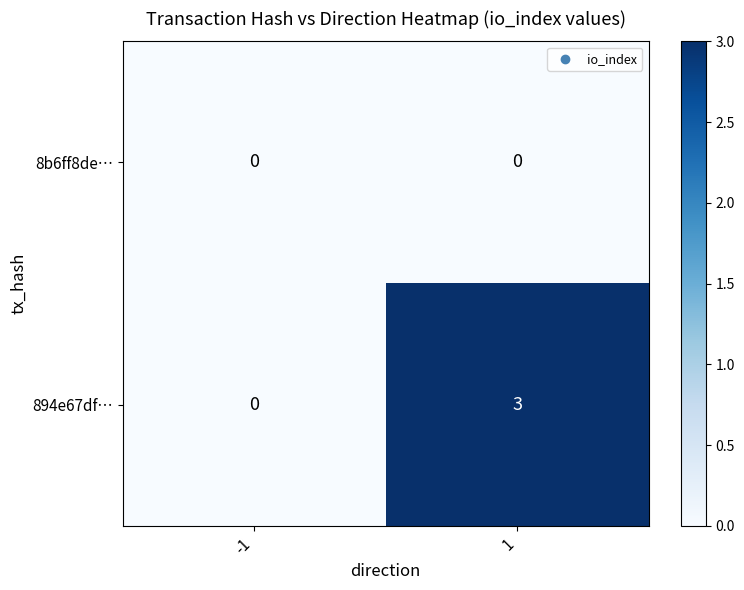

What is the sum of the 894e67df… values at -1 and 1?

3